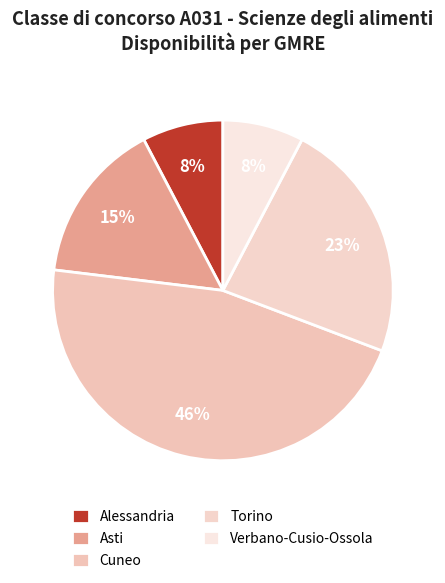

Count the number of slices in the pie.

5